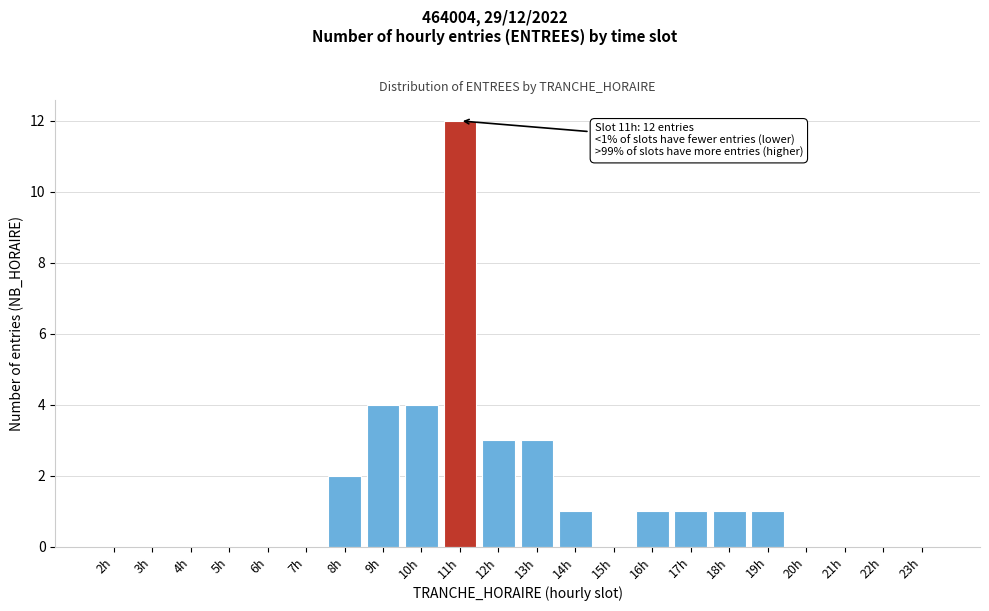

Reading left to right, transcribe all the data shown in this chart.

2h=0	3h=0	4h=0	5h=0	6h=0	7h=0	8h=2	9h=4	10h=4	11h=12	12h=3	13h=3	14h=1	15h=0	16h=1	17h=1	18h=1	19h=1	20h=0	21h=0	22h=0	23h=0